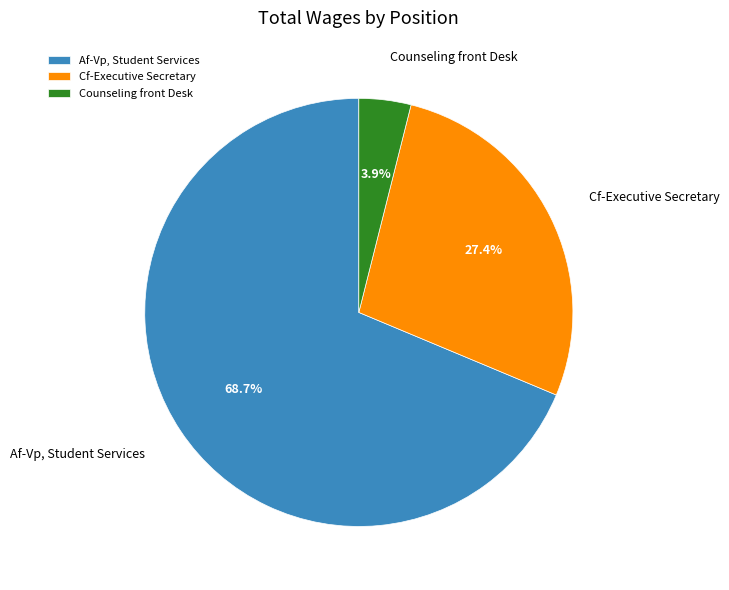

What portion of the pie excludes Af-Vp, Student Services?

31.3%